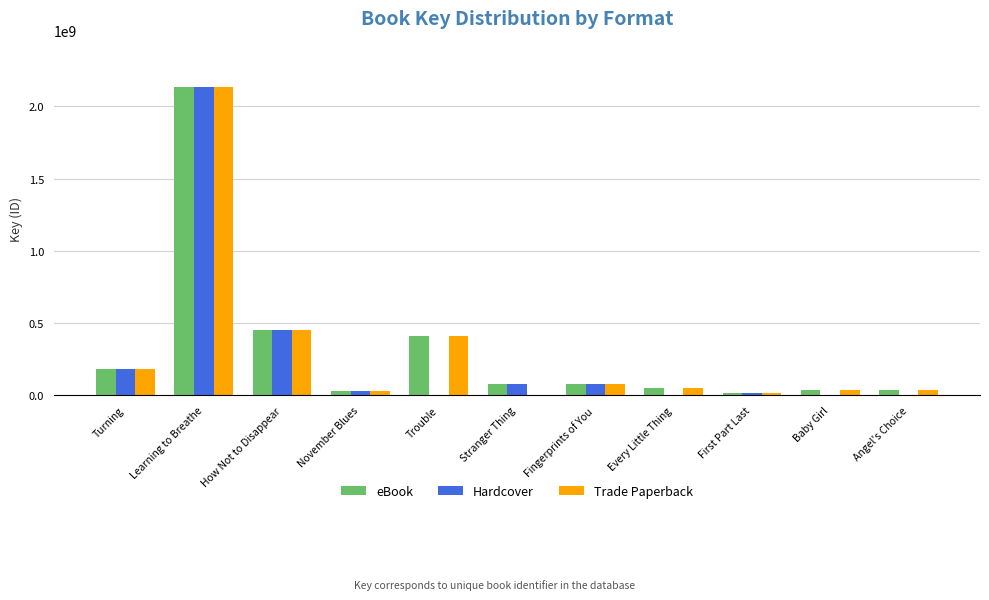

What is the sum of all Hardcover values?

2974678658